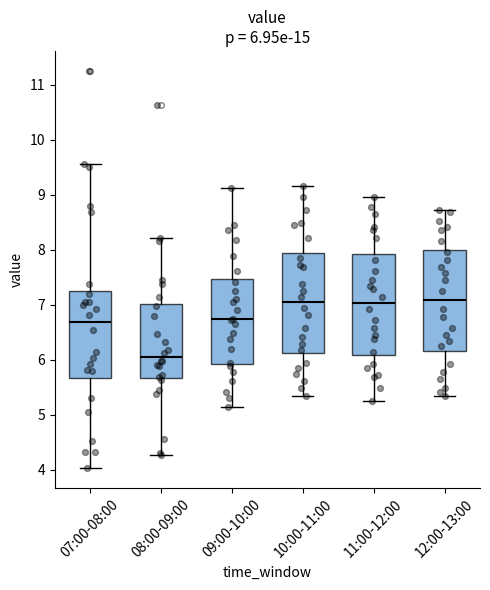

Which box has the lowest median line?

08:00-09:00